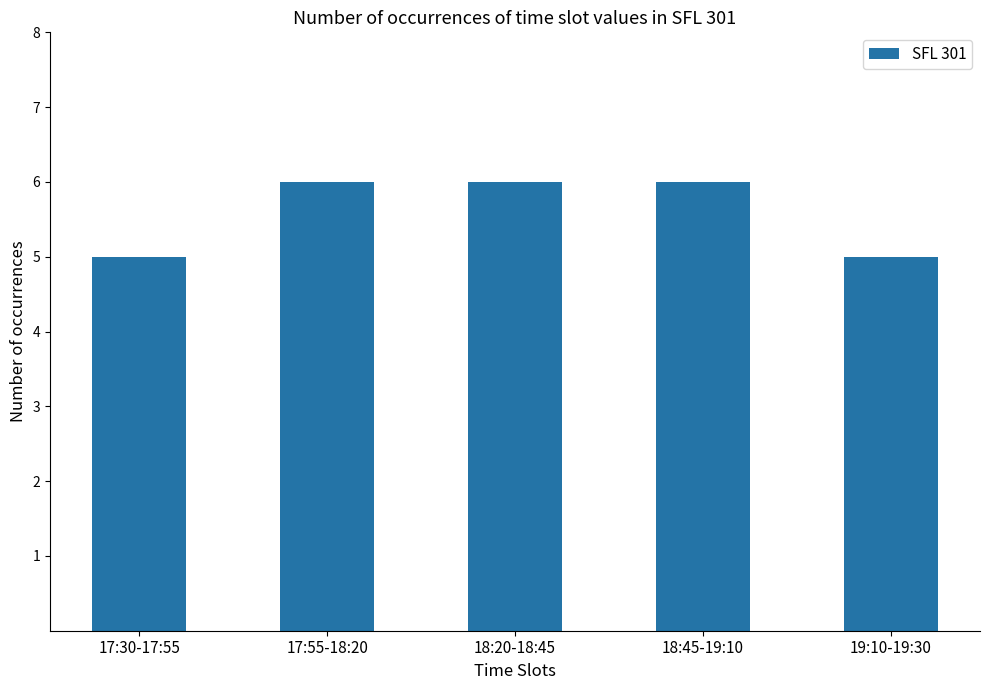

Reading right to left, extract all data points from this chart.

19:10-19:30=5	18:45-19:10=6	18:20-18:45=6	17:55-18:20=6	17:30-17:55=5